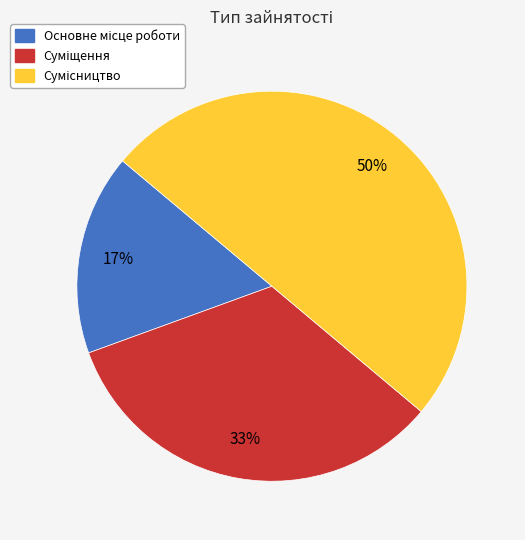

To the nearest percent, what is the difference between the largest and smallest slice percentages?

33%